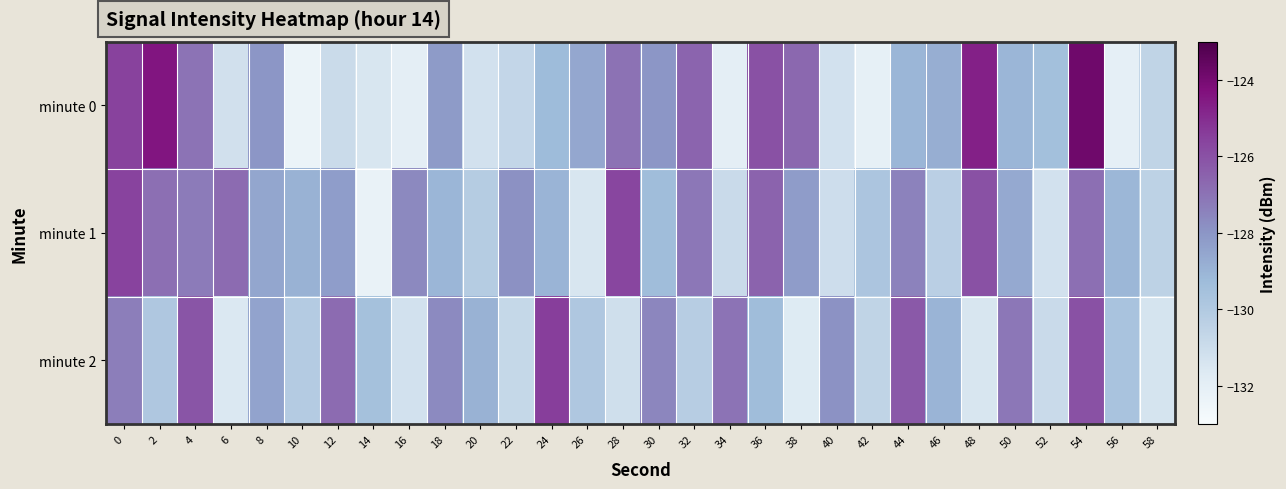

What is the total value across all series at 34?

-389.8